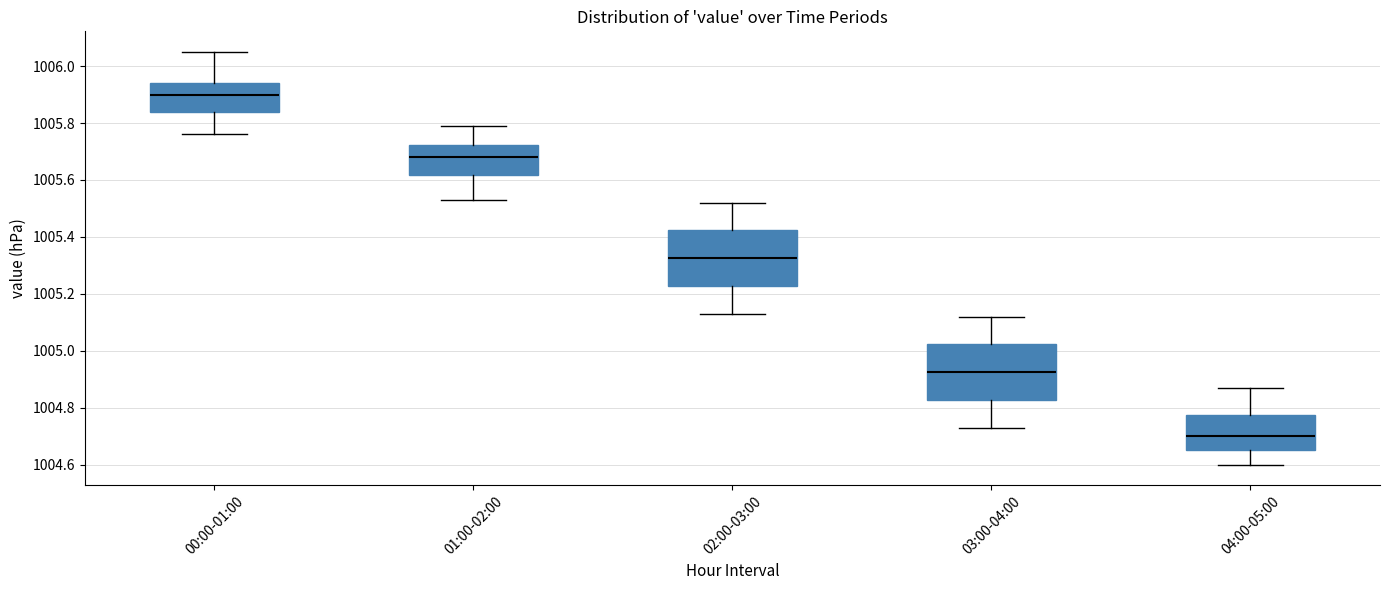

Where is the upper edge of the box for 02:00-03:00 on the y-axis? The values are not printed on the chart, so give them approximately, as read against the axis.

1005.42